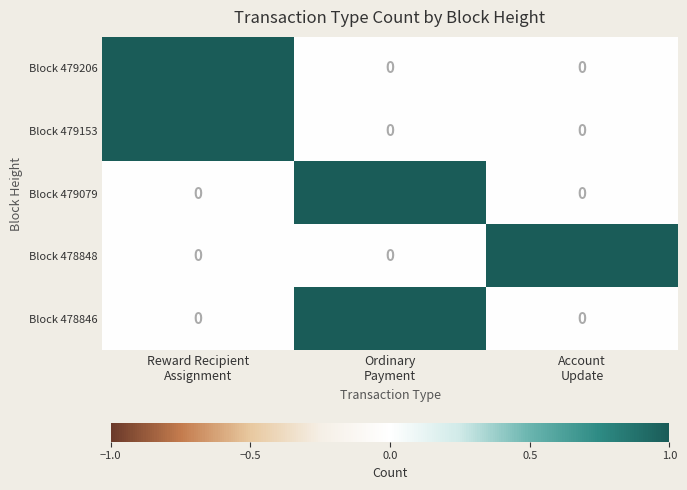

What is the difference between the highest and lowest values at Reward Recipient
Assignment?

1